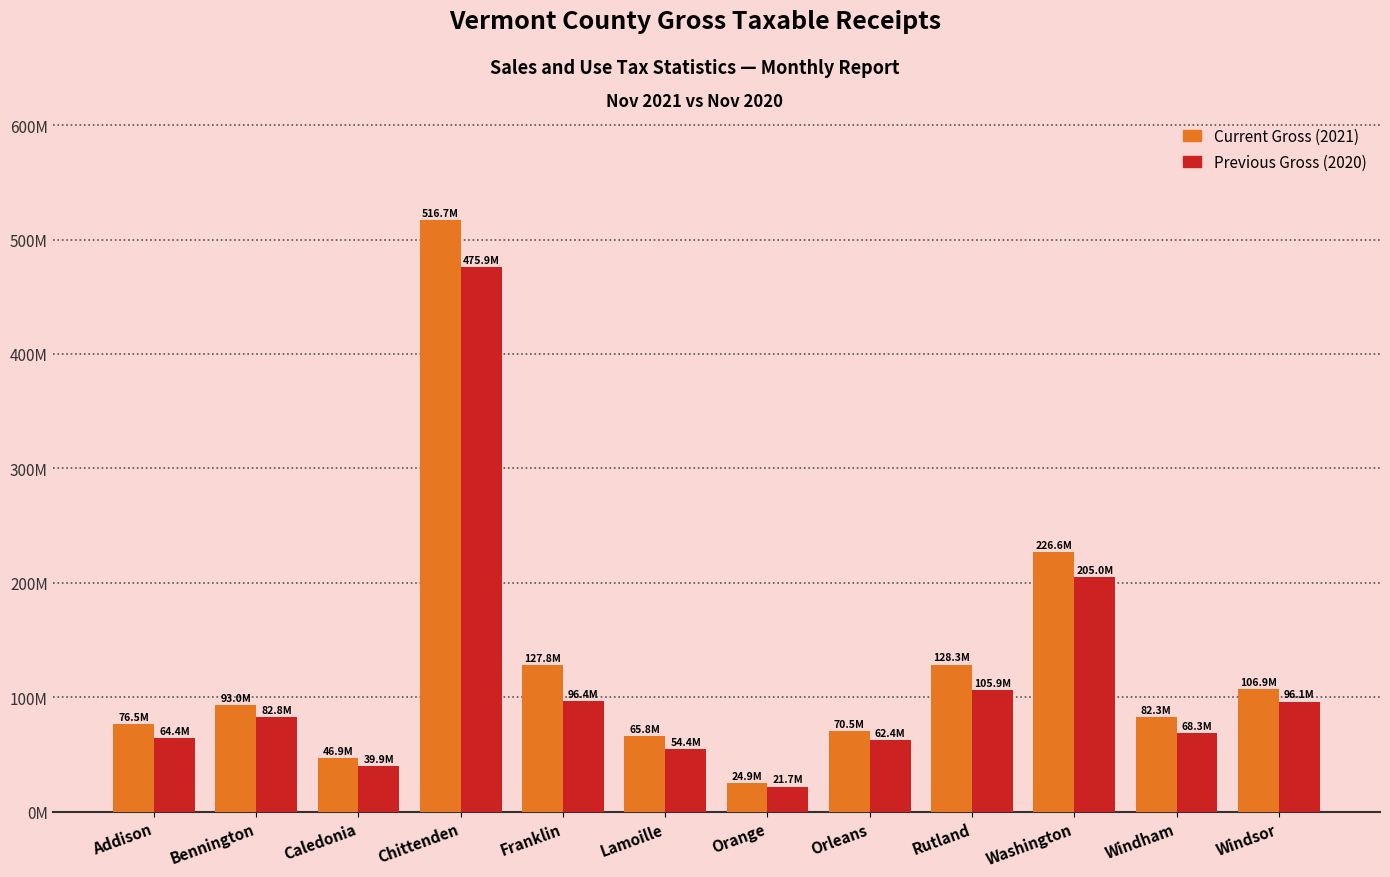

What is the smallest value displayed?

21701433.3